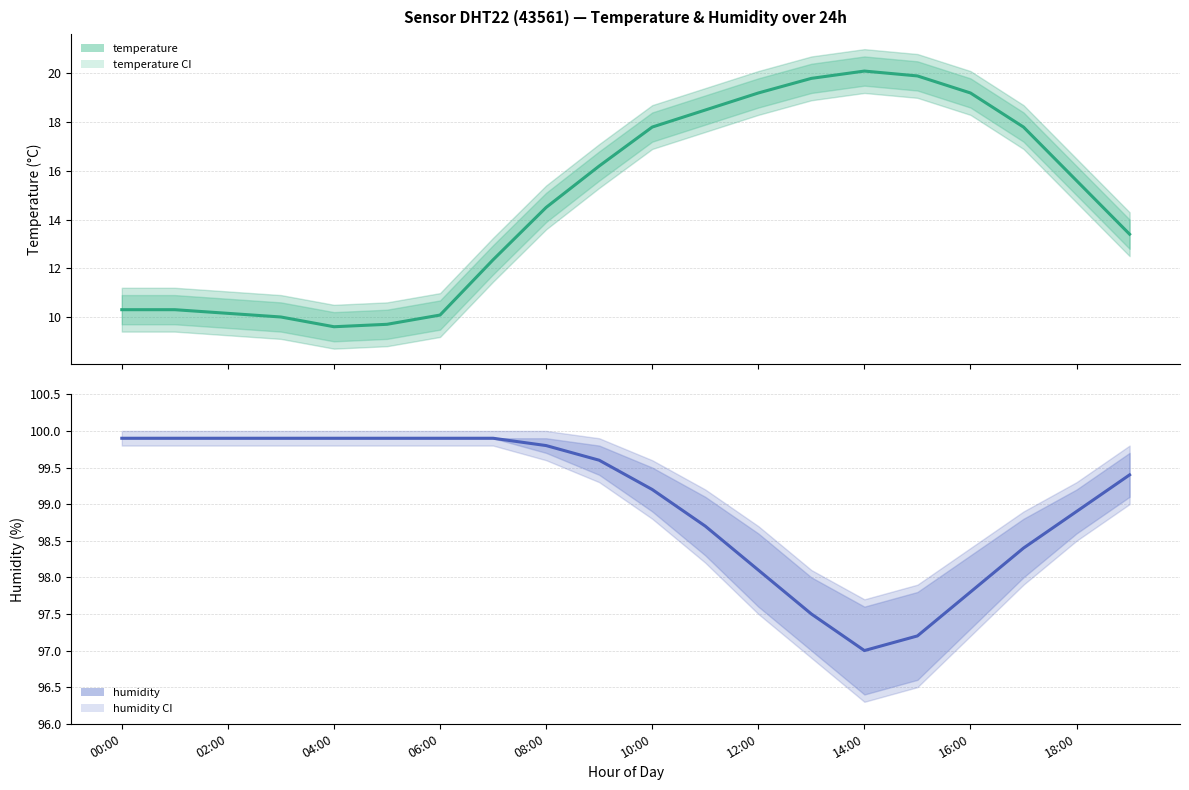

Rank the series at 17 from highest to lowest value.

humidity, temperature